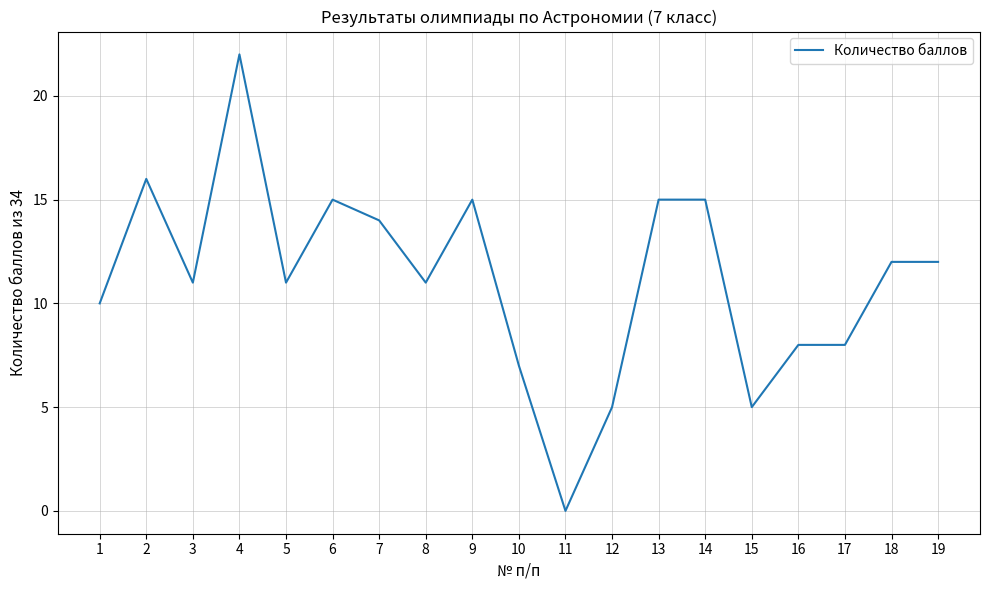

What is the difference between the maximum and minimum values?

22